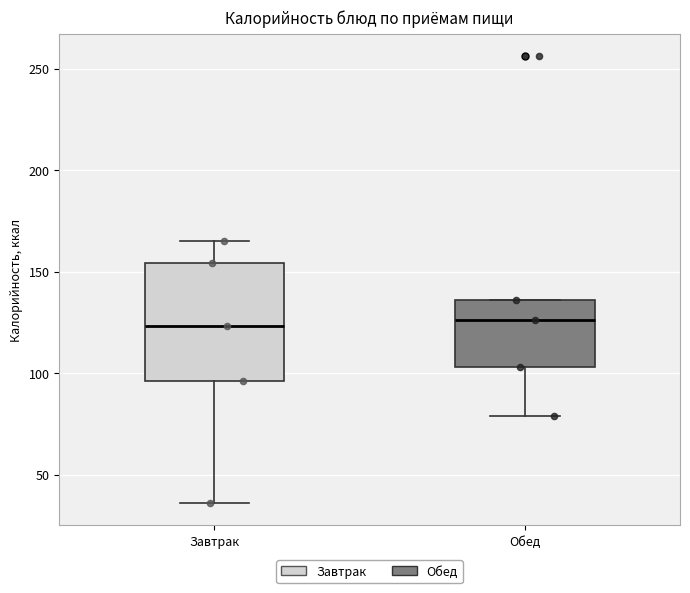

Reading left to right, transcribe this box plot: for each box, give where its median line is, the range the box spans, and where its two whiskers end, as read against the y-axis. The values are not printed on the chart, so give them approximately, as read against the axis.

Завтрак: median 125, box 95 to 155, whiskers 35 to 165
Обед: median 125, box 105 to 135, whiskers 80 to 135